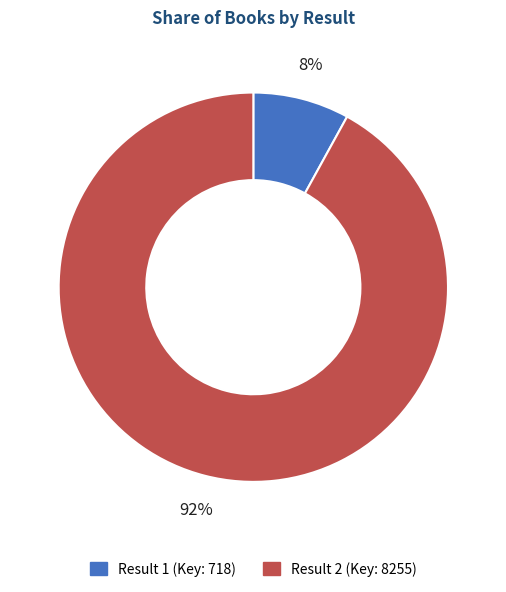

Is there a majority slice in this chart?

Yes